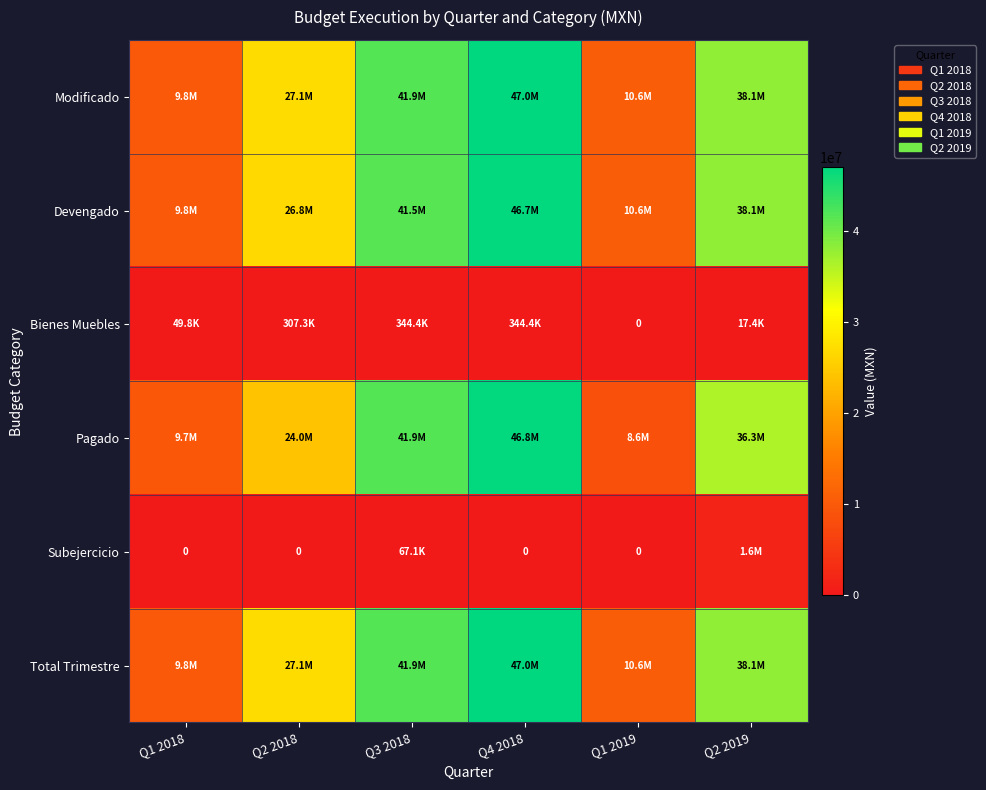

What is the difference between the Devengado values at Q4 2018 and Q3 2018?

5158630.5